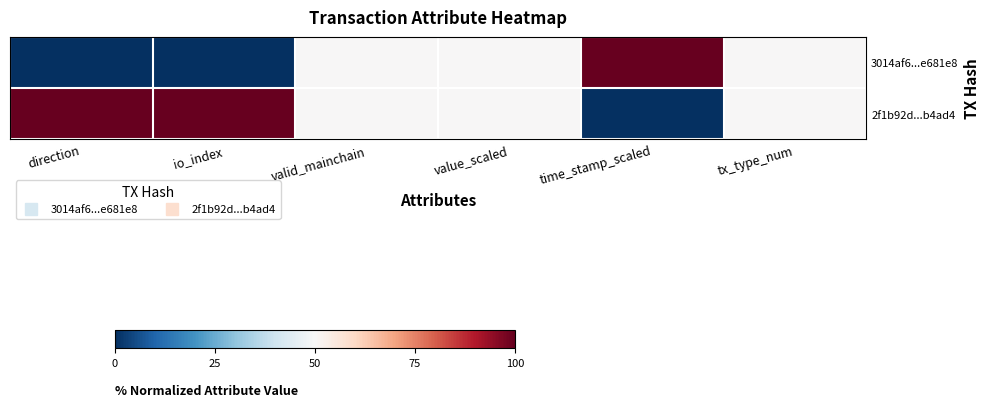

Which series changed the most between direction and io_index?

3014af6...e681e8